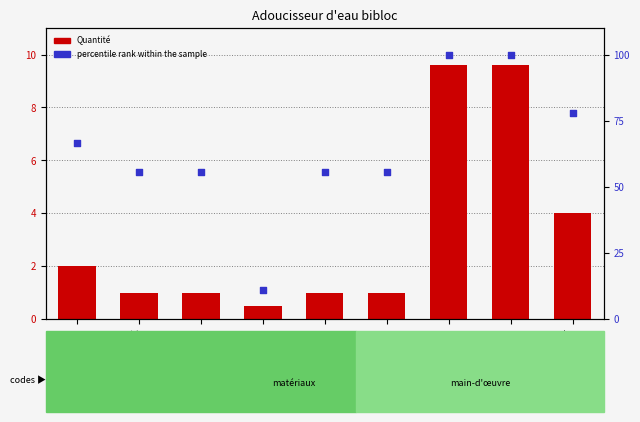

Which series has the largest total across all categories?

percentile rank within the sample